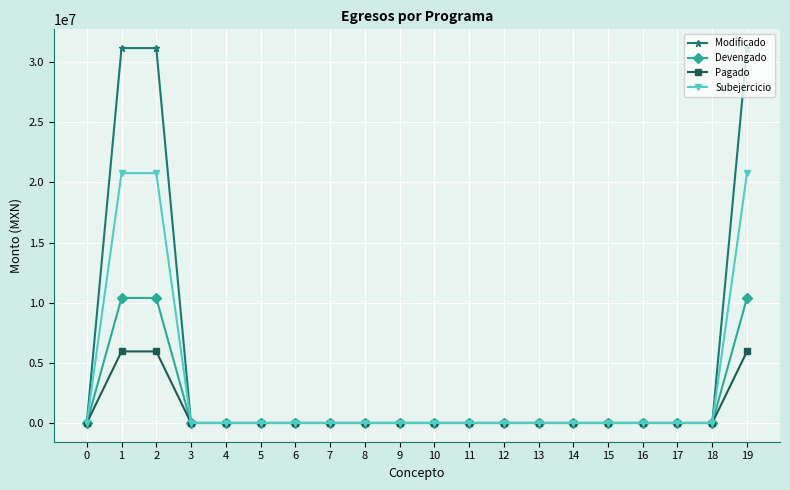

Does the chart have visible grid lines?

Yes